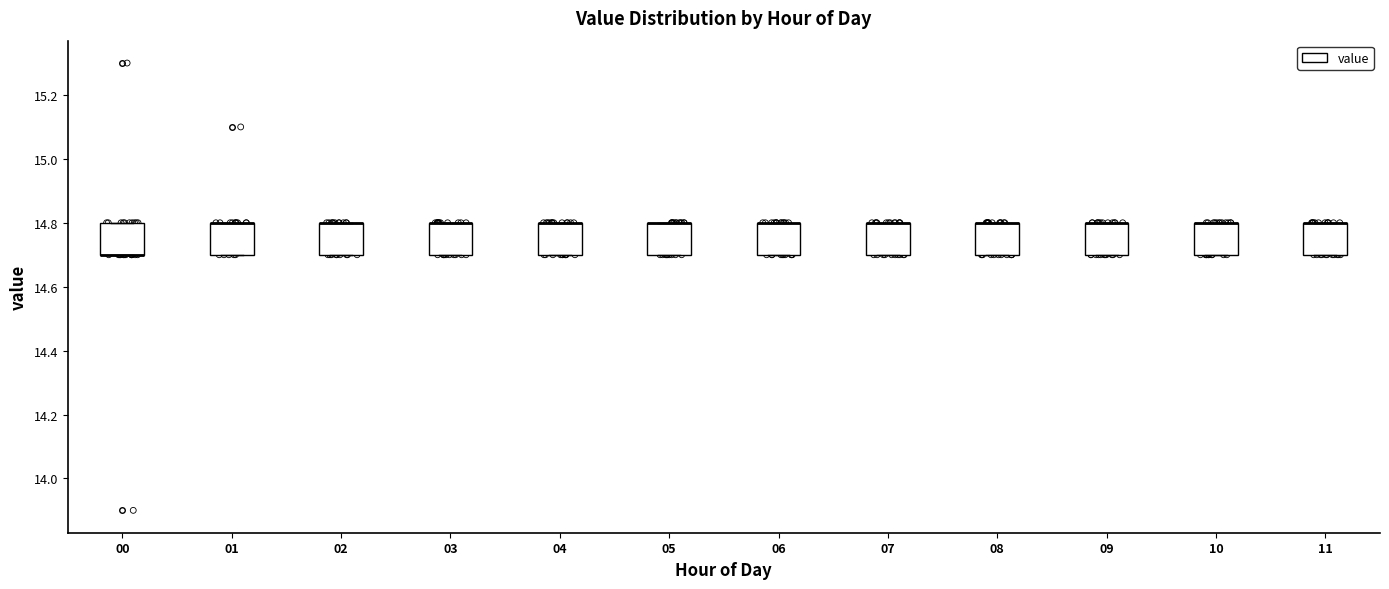

Reading left to right, read every box against the y-axis: the position of its median line, the range the box covers, and the ends of its whiskers. The values are not printed on the chart, so give them approximately, as read against the axis.

00: median 14.7 (drawn on the box's lower edge), box 14.7 to 14.8, whiskers 14.7 to 14.8
01: median 14.8 (drawn on the box's upper edge), box 14.7 to 14.8, whiskers 14.7 to 14.8
02: median 14.8 (drawn on the box's upper edge), box 14.7 to 14.8, whiskers 14.7 to 14.8
03: median 14.8 (drawn on the box's upper edge), box 14.7 to 14.8, whiskers 14.7 to 14.8
04: median 14.8 (drawn on the box's upper edge), box 14.7 to 14.8, whiskers 14.7 to 14.8
05: median 14.8 (drawn on the box's upper edge), box 14.7 to 14.8, whiskers 14.7 to 14.8
06: median 14.8 (drawn on the box's upper edge), box 14.7 to 14.8, whiskers 14.7 to 14.8
07: median 14.8 (drawn on the box's upper edge), box 14.7 to 14.8, whiskers 14.7 to 14.8
08: median 14.8 (drawn on the box's upper edge), box 14.7 to 14.8, whiskers 14.7 to 14.8
09: median 14.8 (drawn on the box's upper edge), box 14.7 to 14.8, whiskers 14.7 to 14.8
10: median 14.8 (drawn on the box's upper edge), box 14.7 to 14.8, whiskers 14.7 to 14.8
11: median 14.8 (drawn on the box's upper edge), box 14.7 to 14.8, whiskers 14.7 to 14.8